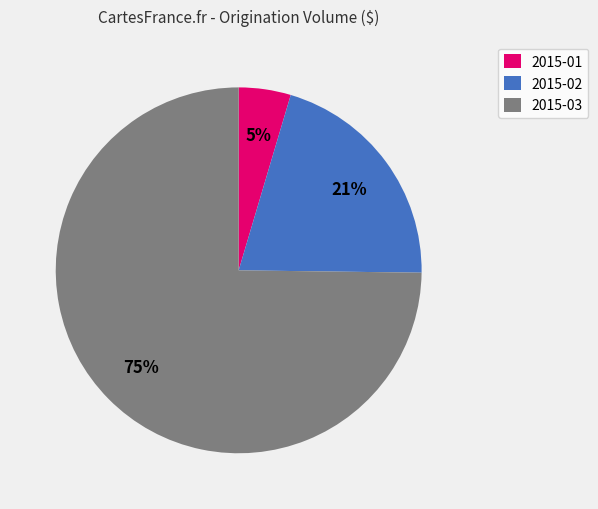

To the nearest percent, what is the combined percentage of 2015-01 and 2015-03?

79%